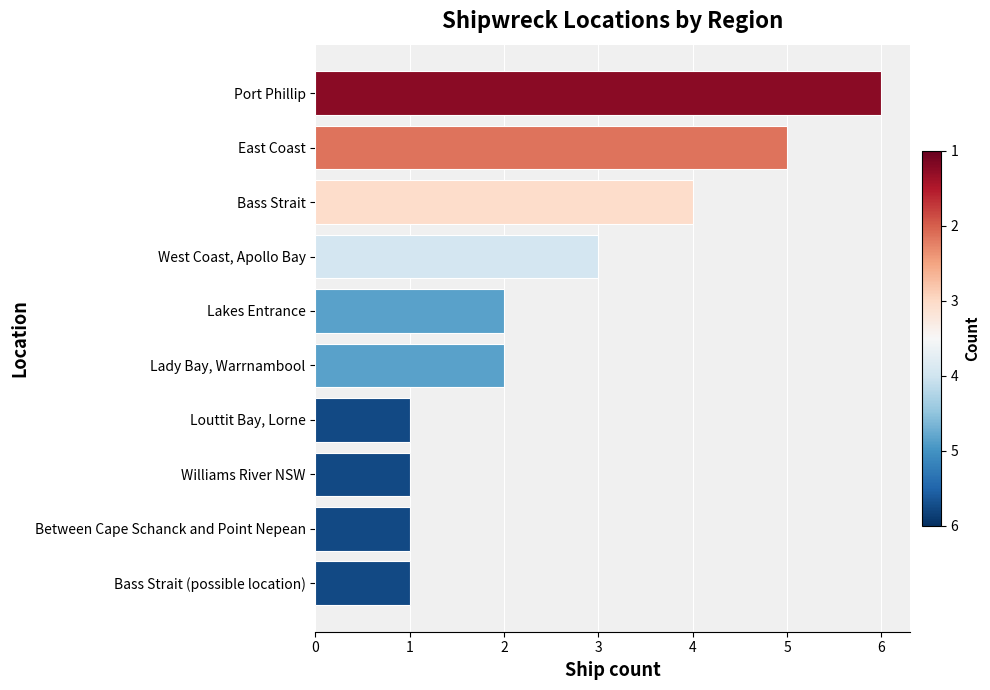

Reading top to bottom, transcribe all the data shown in this chart.

Port Phillip=6	East Coast=5	Bass Strait=4	West Coast, Apollo Bay=3	Lakes Entrance=2	Lady Bay, Warrnambool=2	Louttit Bay, Lorne=1	Williams River NSW=1	Between Cape Schanck and Point Nepean=1	Bass Strait (possible location)=1